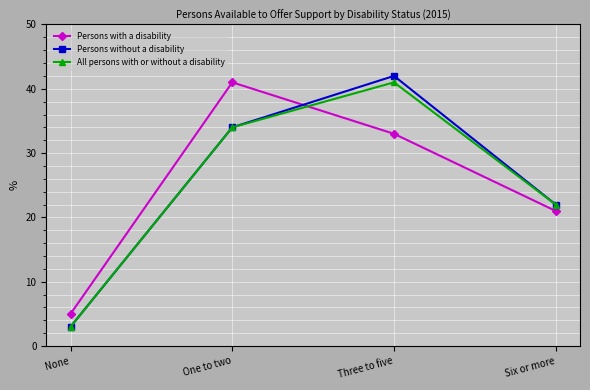

The Persons with a disability series shows 41 at One to two. True or false?

True